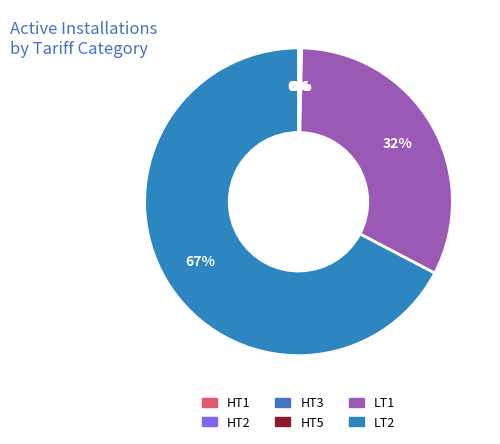

What percentage is the LT1 slice, to the nearest percent?

32%